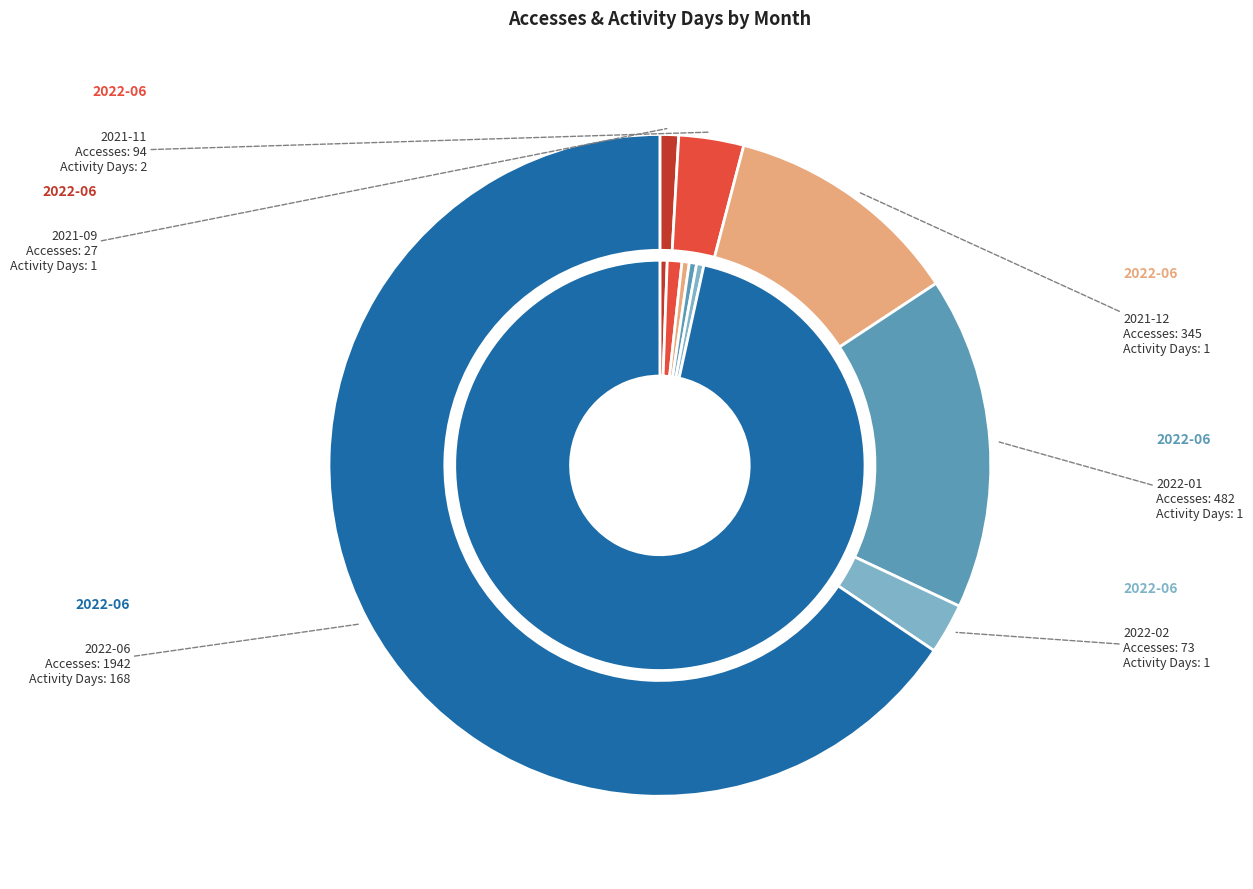

Is it true that 2022-06 is 66% of the pie?

True